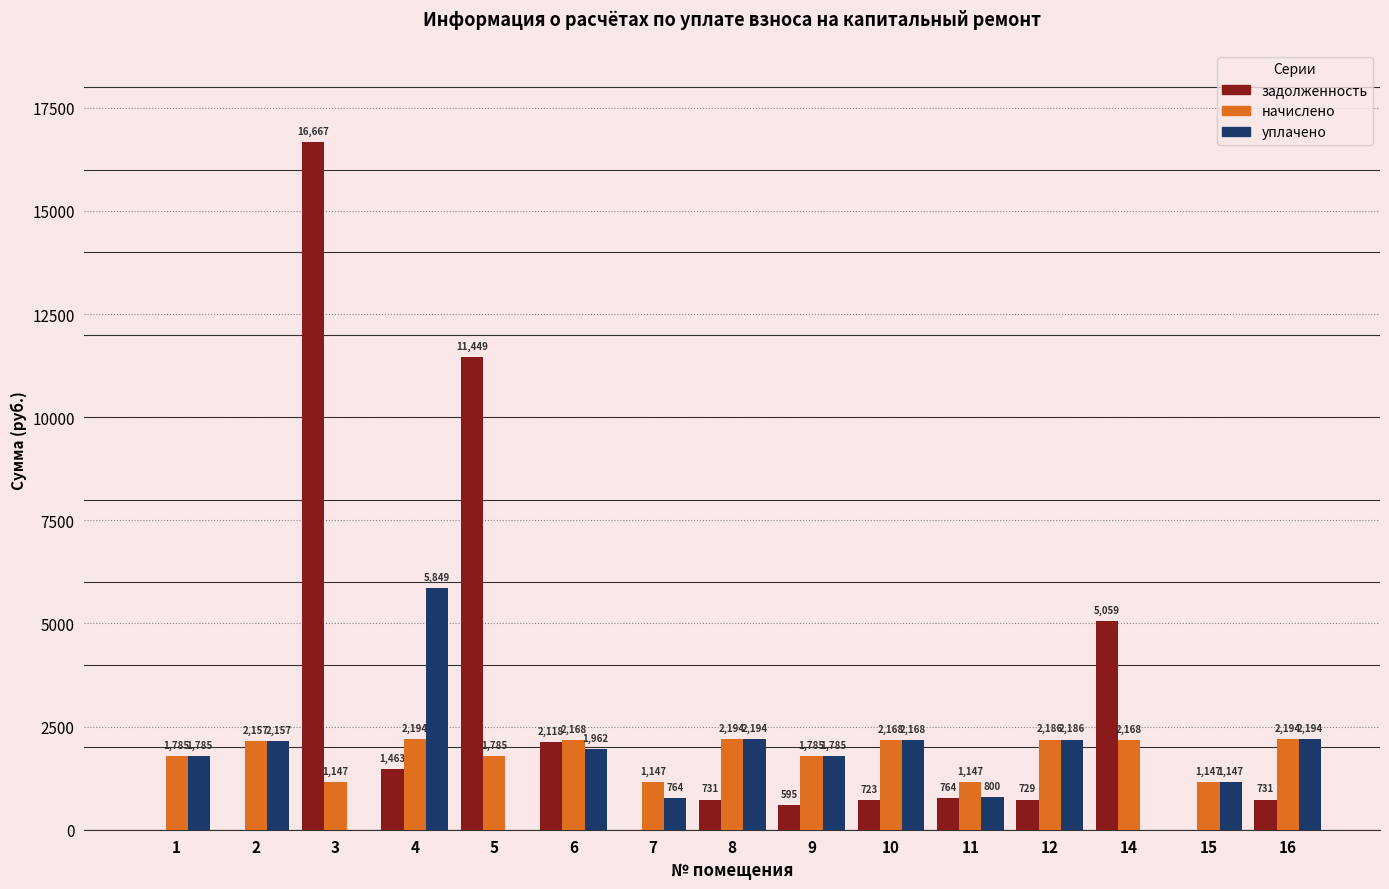

True or false: уплачено has a value of 1810.6 at 15.

False